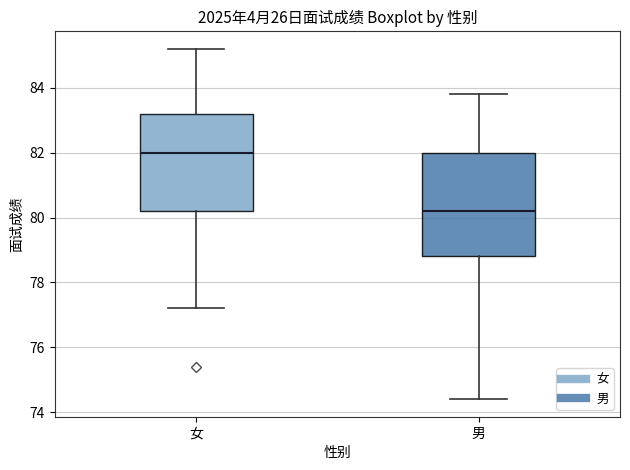

Which box's median line is the lowest?

男